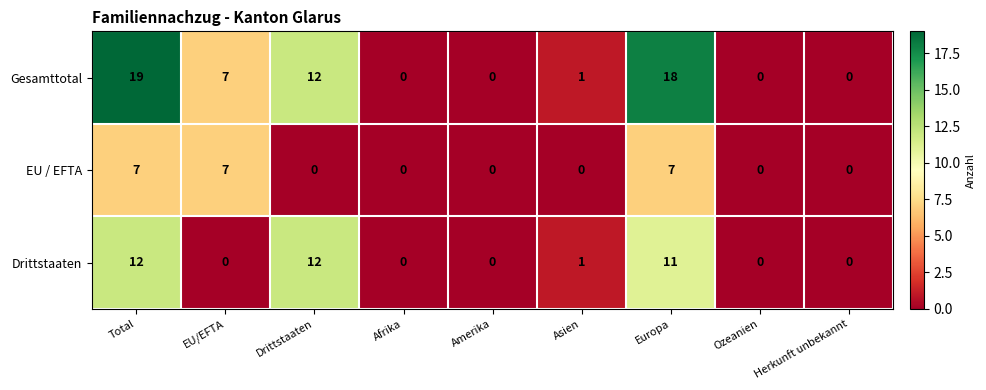

Where is Gesamttotal nearest to the value 9?

EU/EFTA